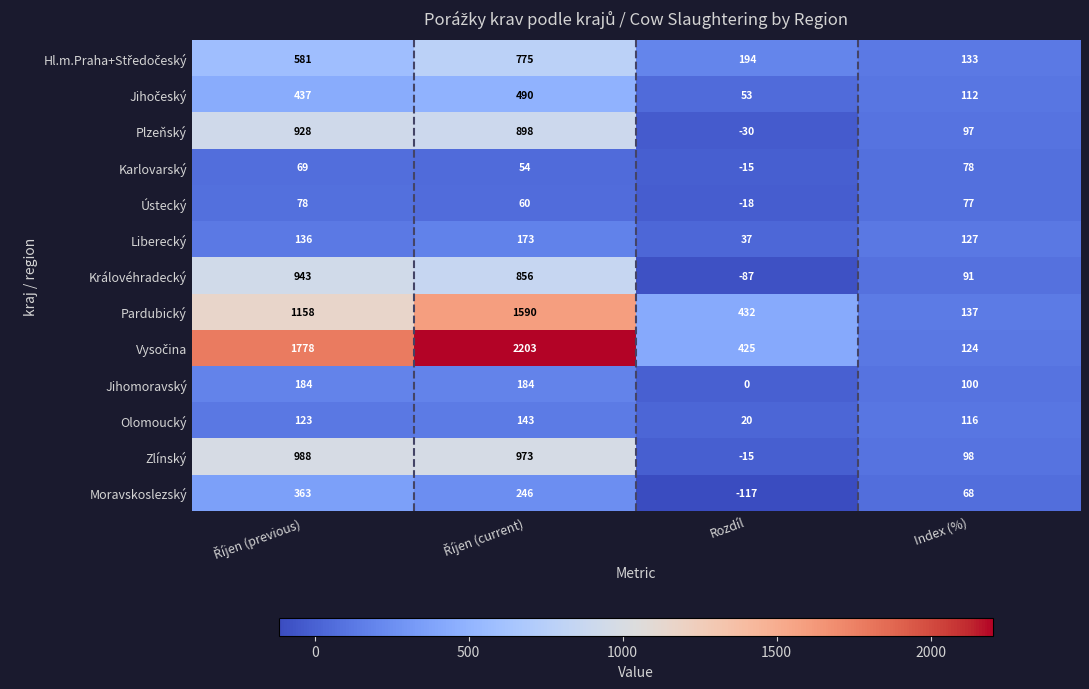

What is the minimum value shown in the chart?

-117